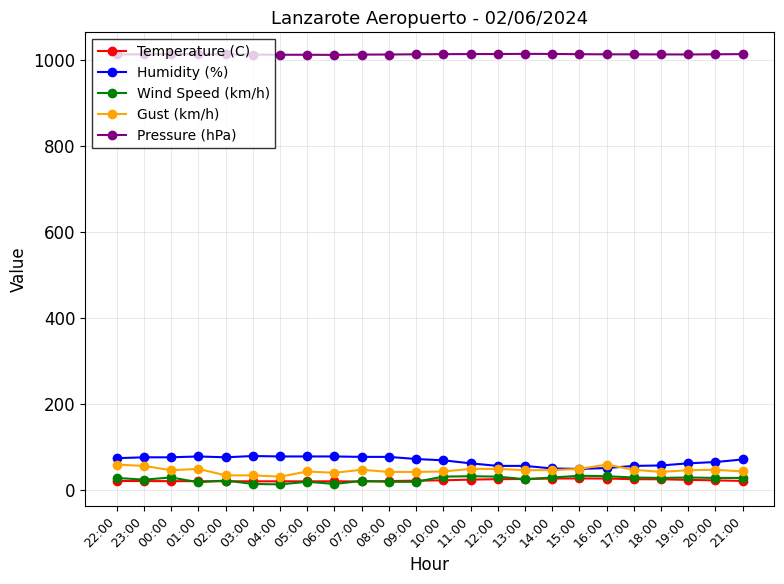

What is the difference between the highest and lowest values at 14:00?

988.5